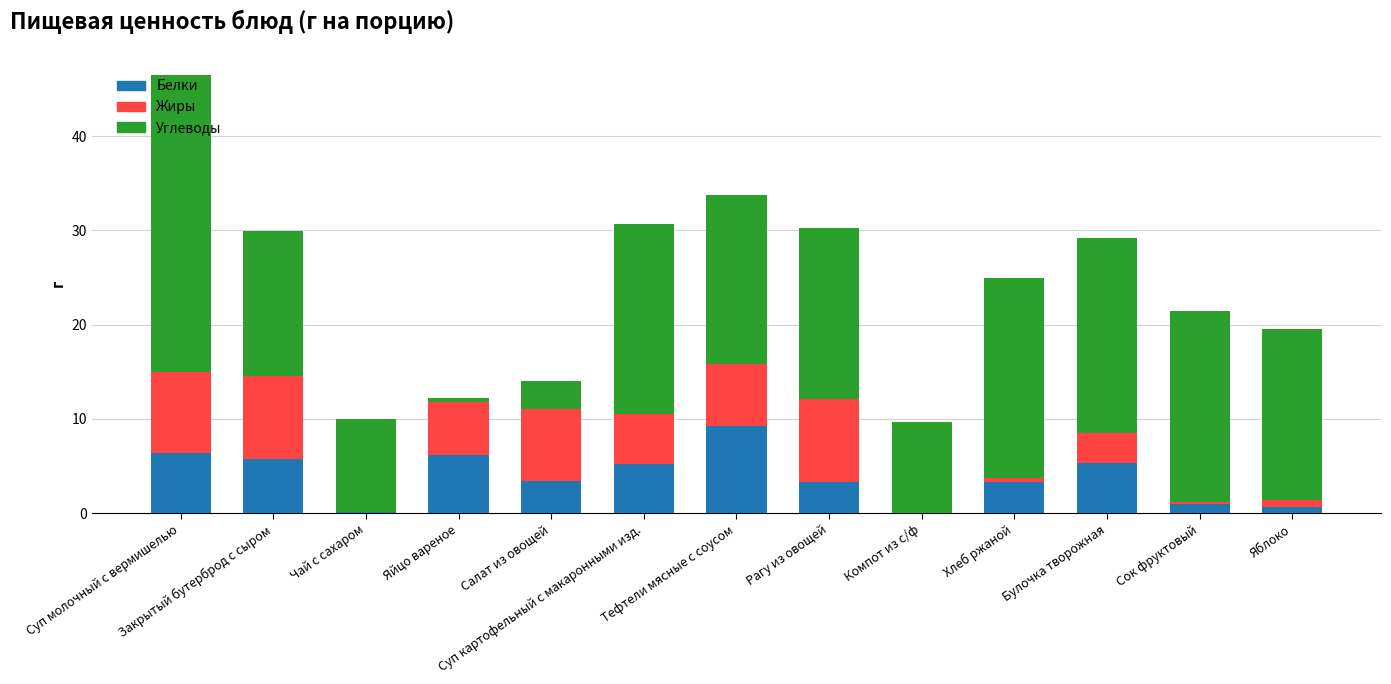

True or false: Углеводы has a value of 46.1 at Суп молочный с вермишелью.

False